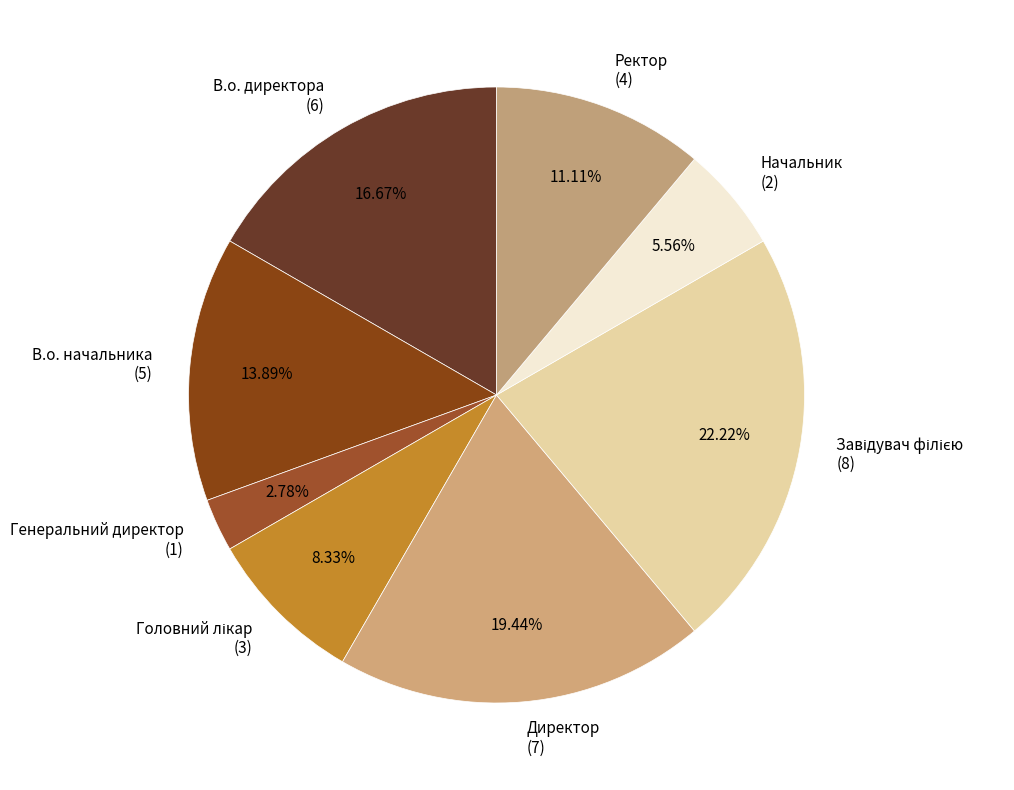

True or false: Директор accounts for 19% of the total.

True